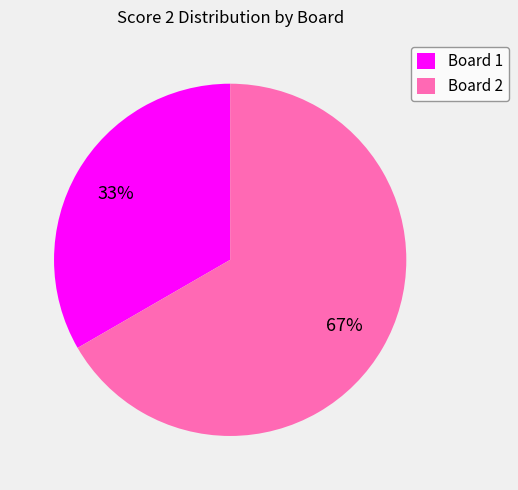

How many slices are in this pie chart?

2